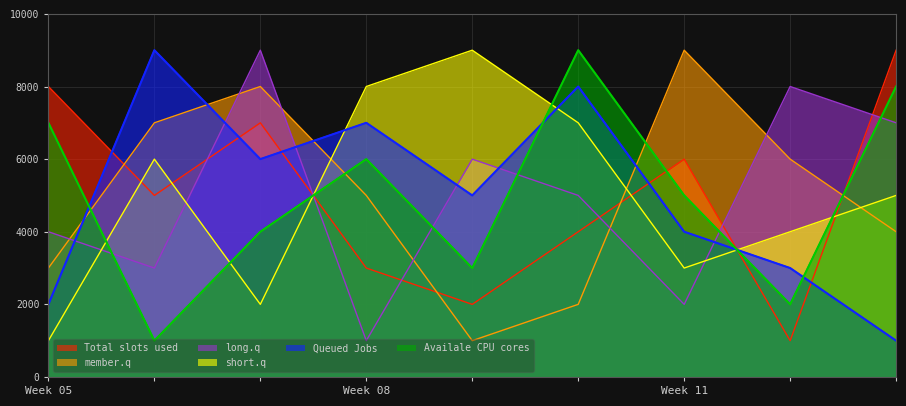

What is the minimum value shown in the chart?

1000